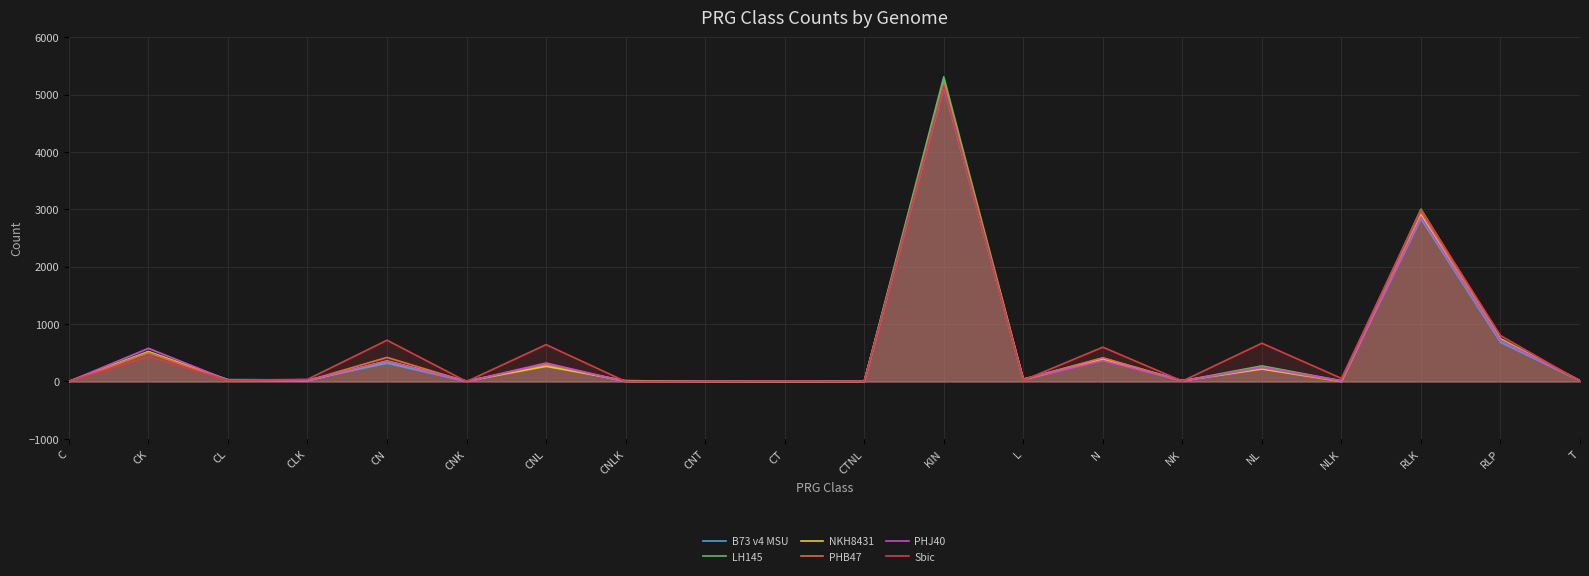

In Sbic, how many points are lower than both neighbors (excluding endpoints)?

6